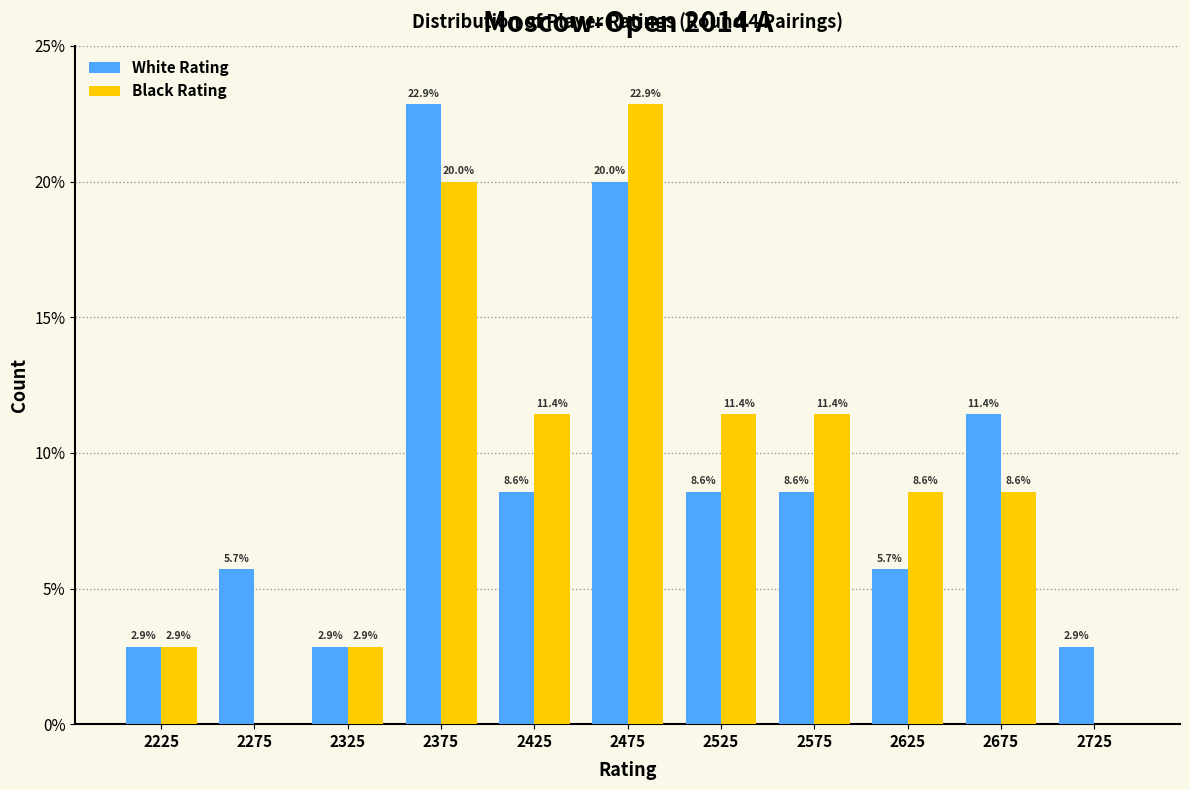

In the White Rating series, which range on the x-axis has the tallest bar?

2350 to 2400